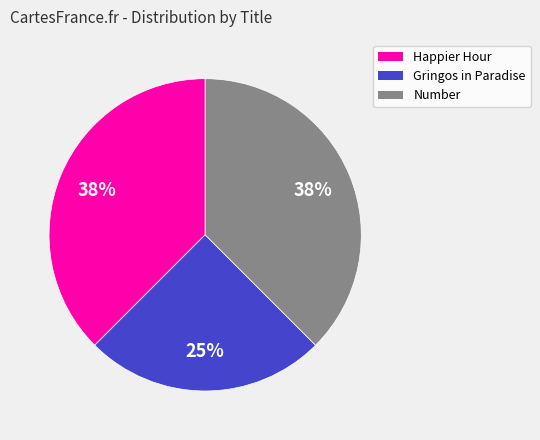

The Happier Hour slice represents 48% of the pie. True or false?

False